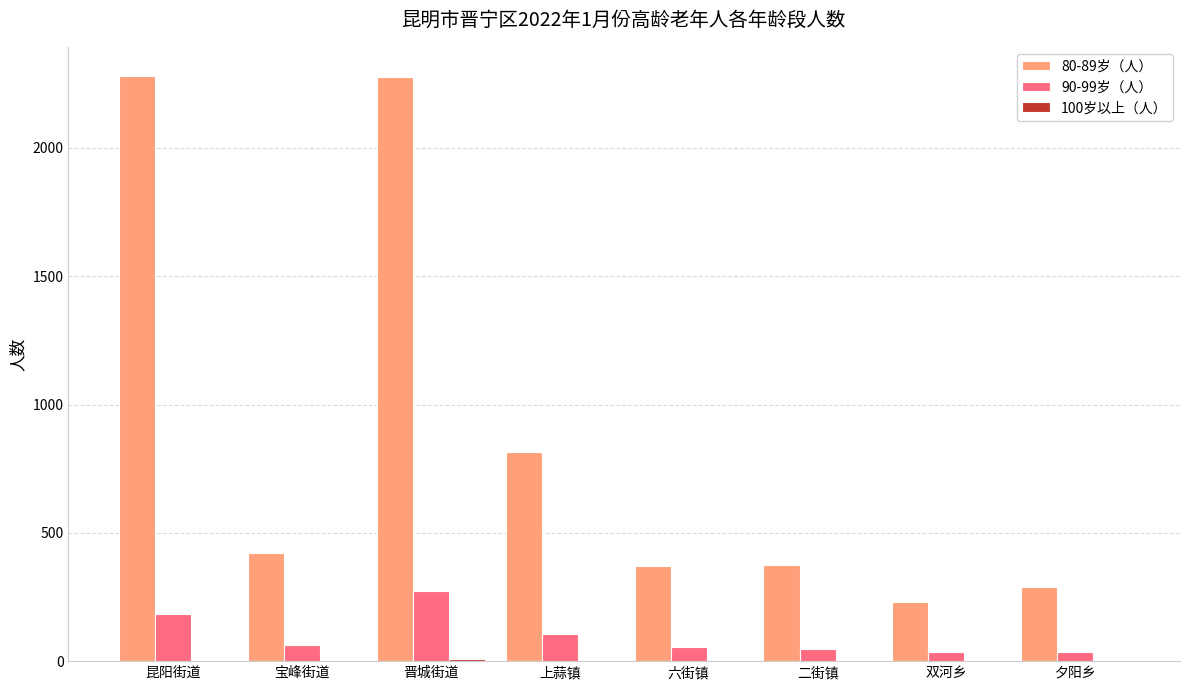

True or false: 80-89岁（人） has a value of 370 at 六街镇.

True